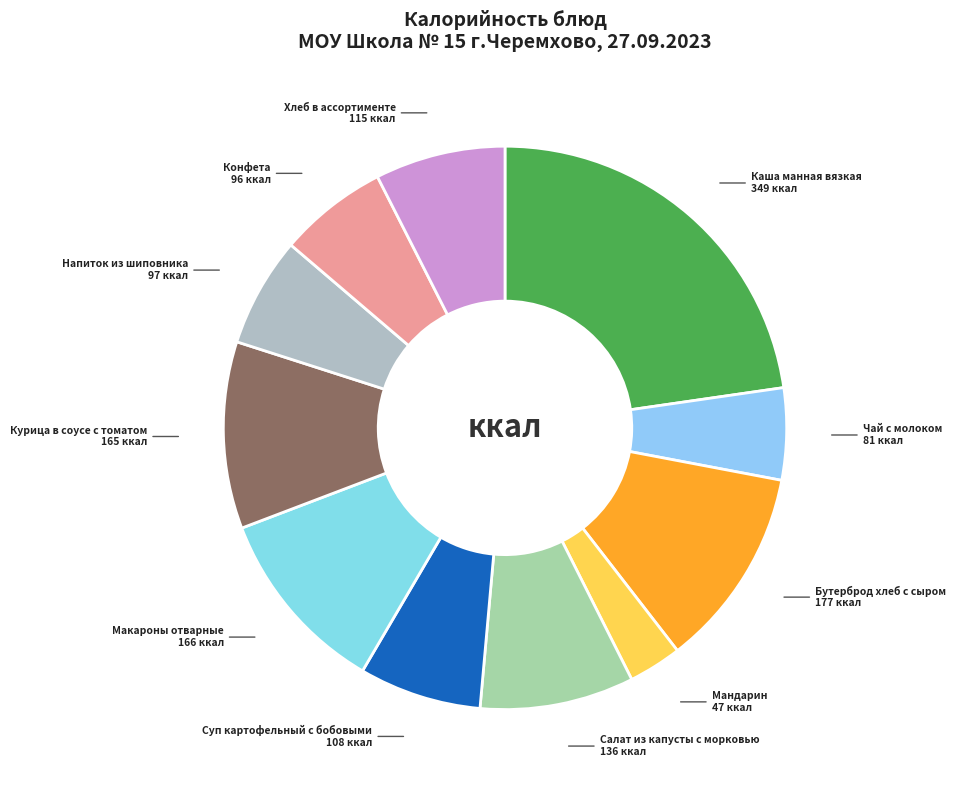

Does any single category account for the majority?

No